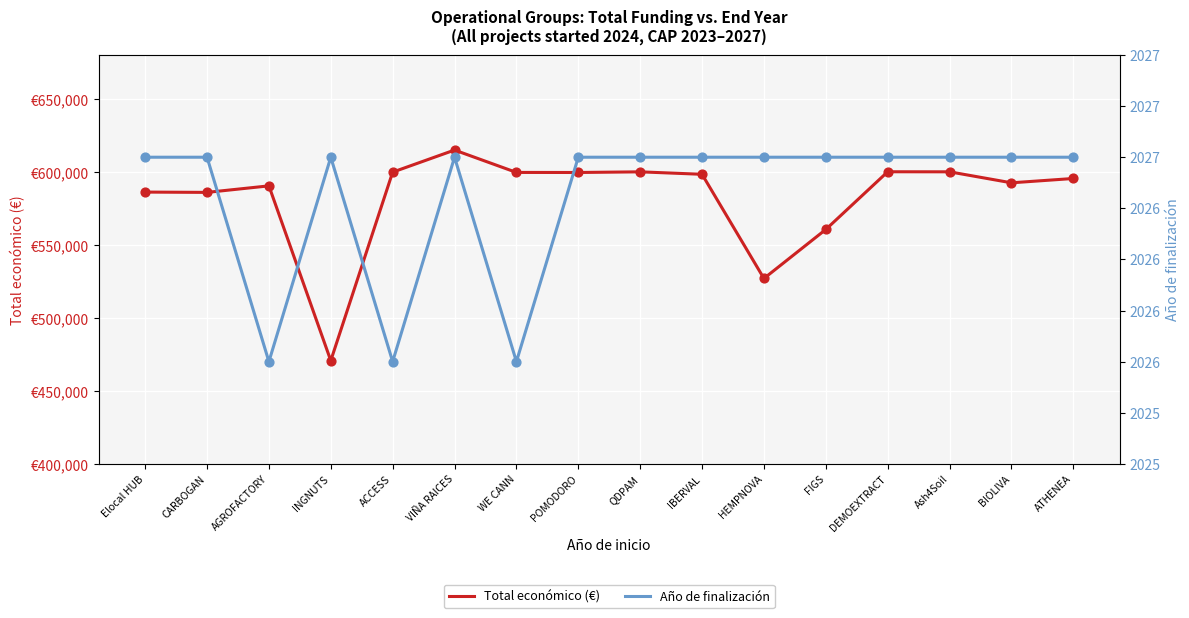

Which series has the largest total across all categories?

Total económico (€)